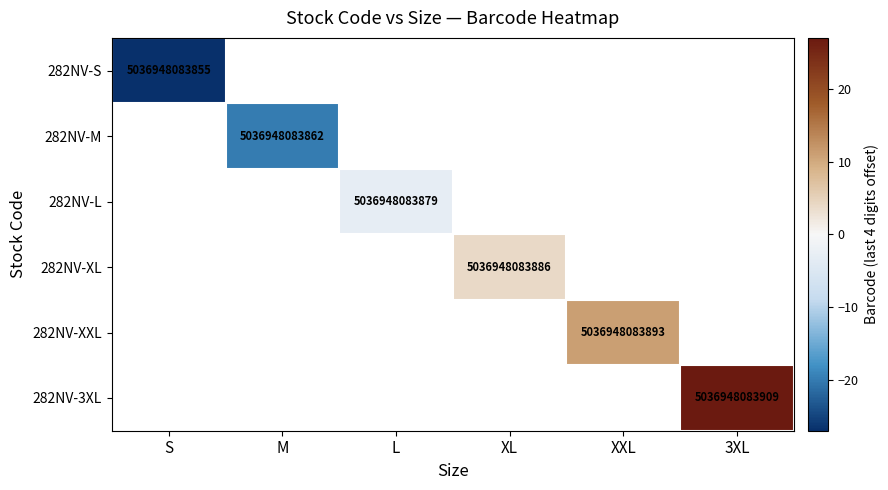

The value of 282NV-S at S is 2696598731311. True or false?

False